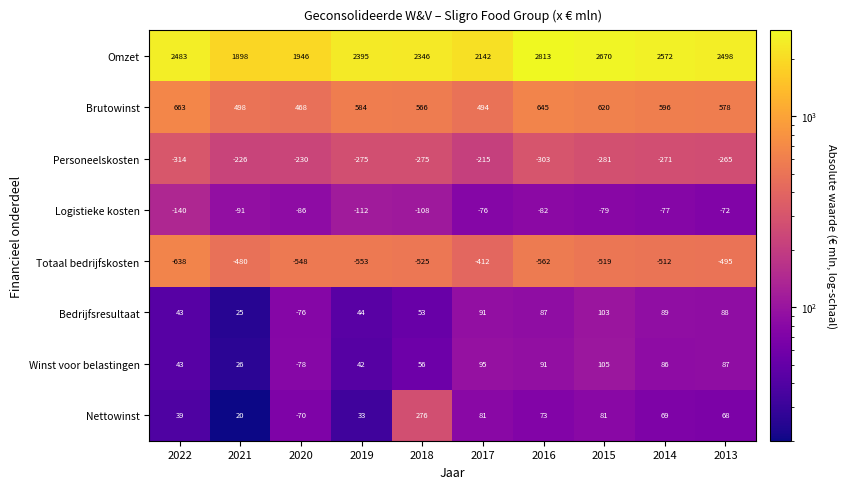

What is the total value across all series at 2018?

2389